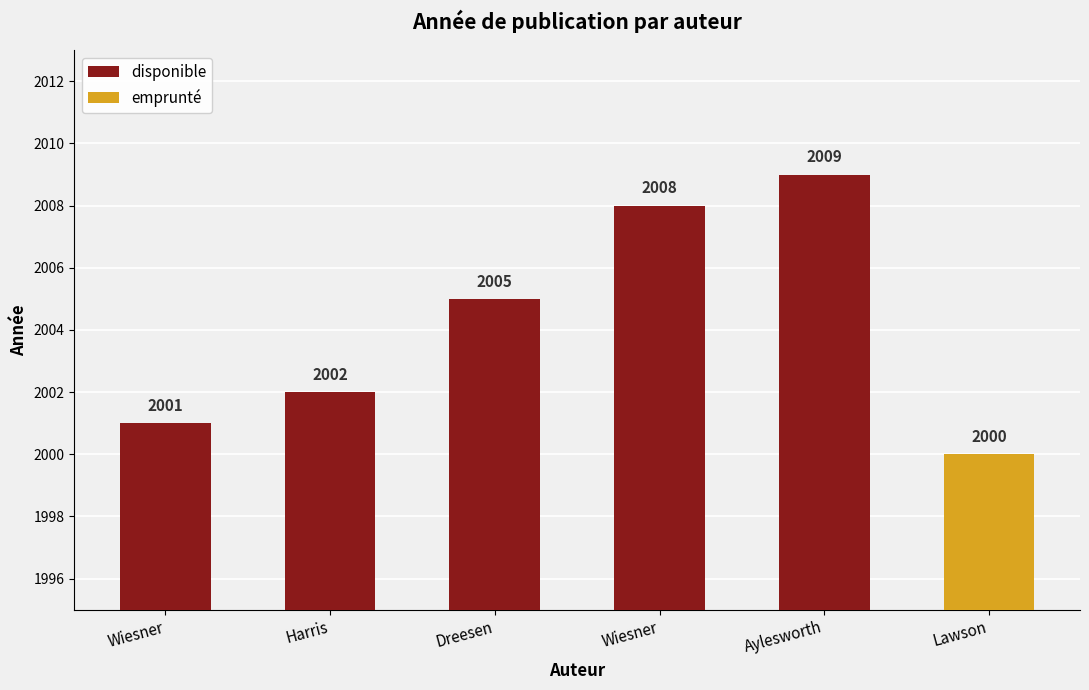

Between Wiesner and Dreesen, which is larger?

Dreesen